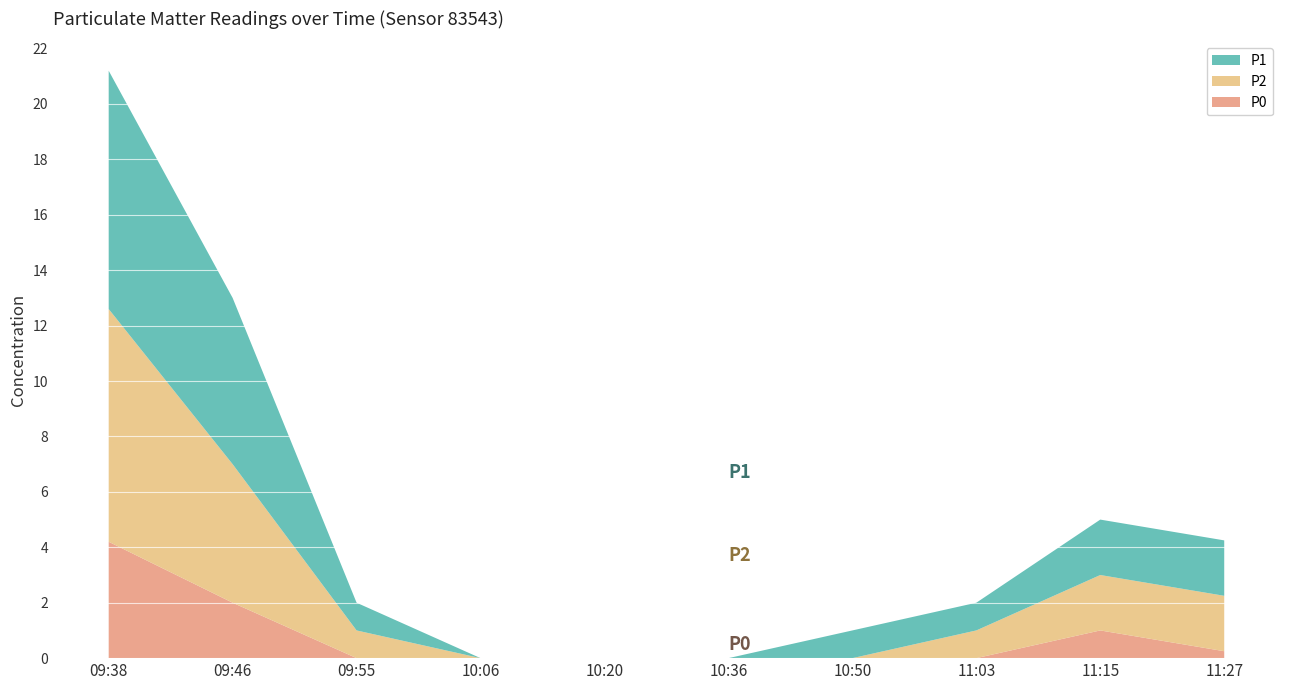

Reading right to left, what are all the values shown in this chart?

P0: 11:27=0.2	11:15=1.0	11:03=0.0	10:50=0.0	10:36=0.0	10:20=0.0	10:06=0.0	09:55=0.0	09:46=2.0	09:38=4.2
P2: 11:27=2.0	11:15=2.0	11:03=1.0	10:50=0.0	10:36=0.0	10:20=0.0	10:06=0.0	09:55=1.0	09:46=5.0	09:38=8.4
P1: 11:27=2.0	11:15=2.0	11:03=1.0	10:50=1.0	10:36=0.0	10:20=0.0	10:06=0.0	09:55=1.0	09:46=6.0	09:38=8.6